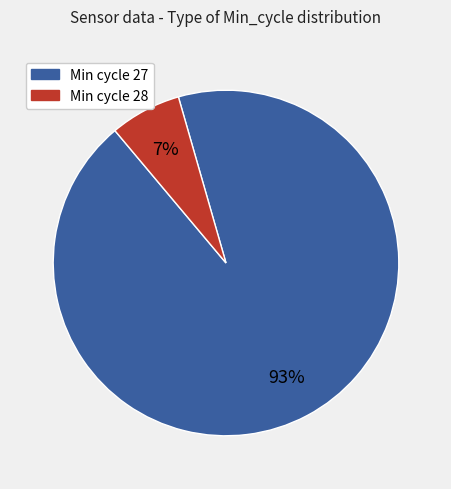

Is there a majority slice in this chart?

Yes